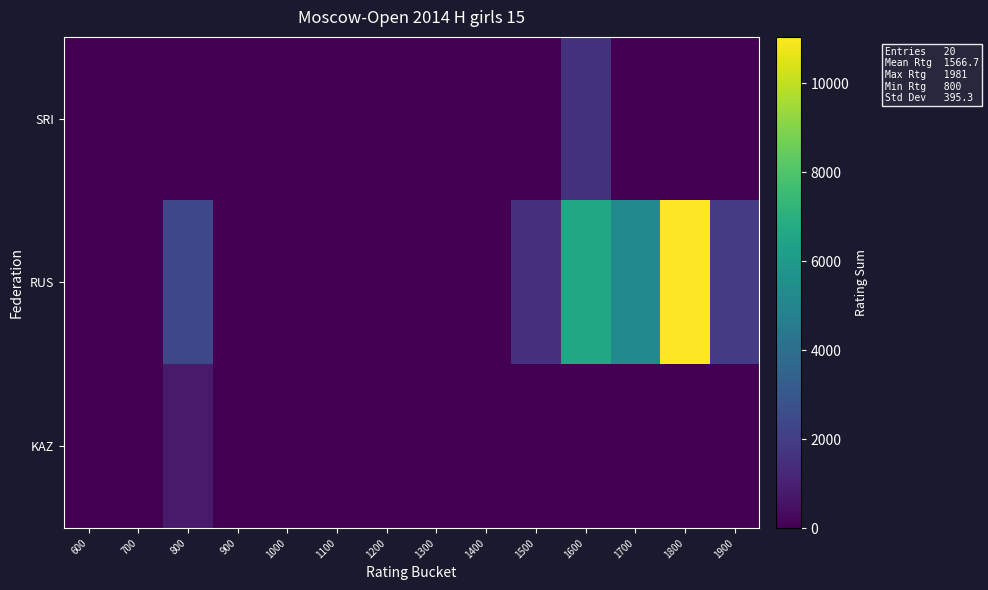

At which category does the chart reach its minimum across all series?

600